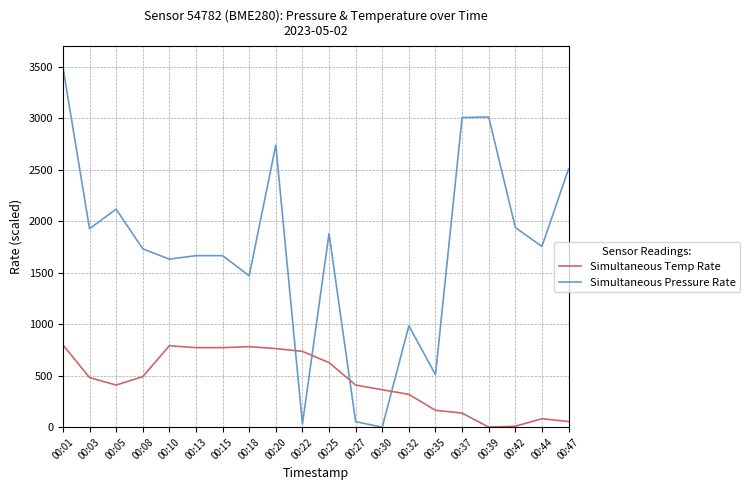

At which category does the chart reach its peak across all series?

00:01